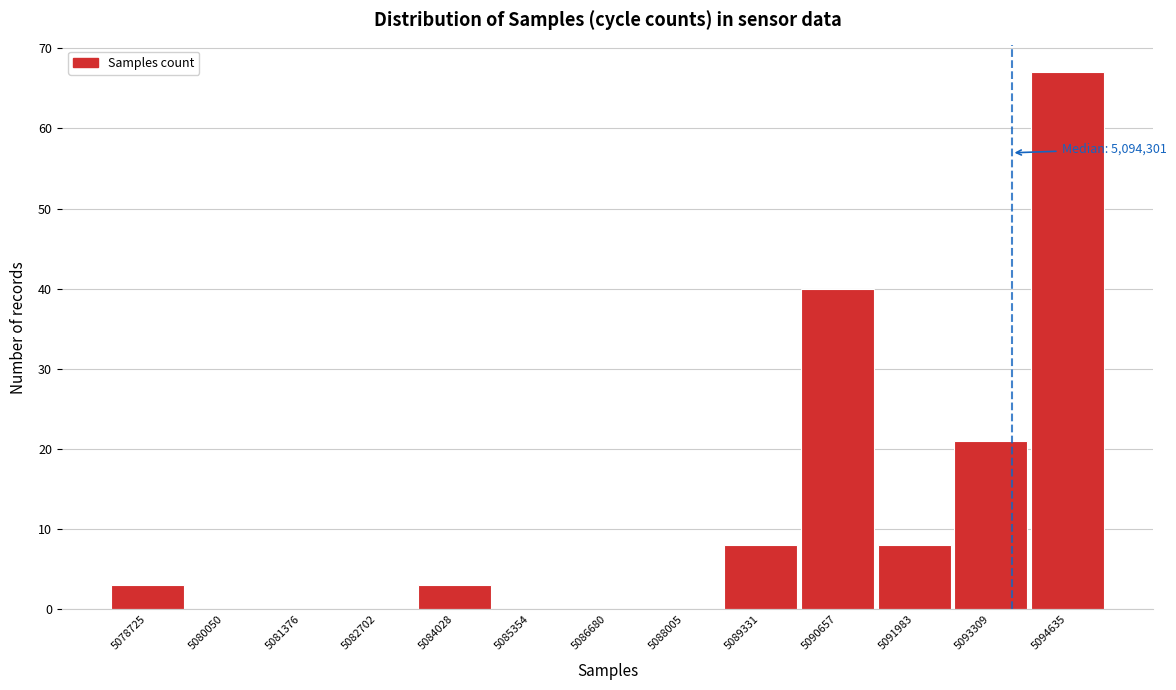

Reading left to right, what are all the values shown in this chart?

5078725=3	5080050=0	5081376=0	5082702=0	5084028=3	5085354=0	5086680=0	5088005=0	5089331=8	5090657=40	5091983=8	5093309=21	5094635=67